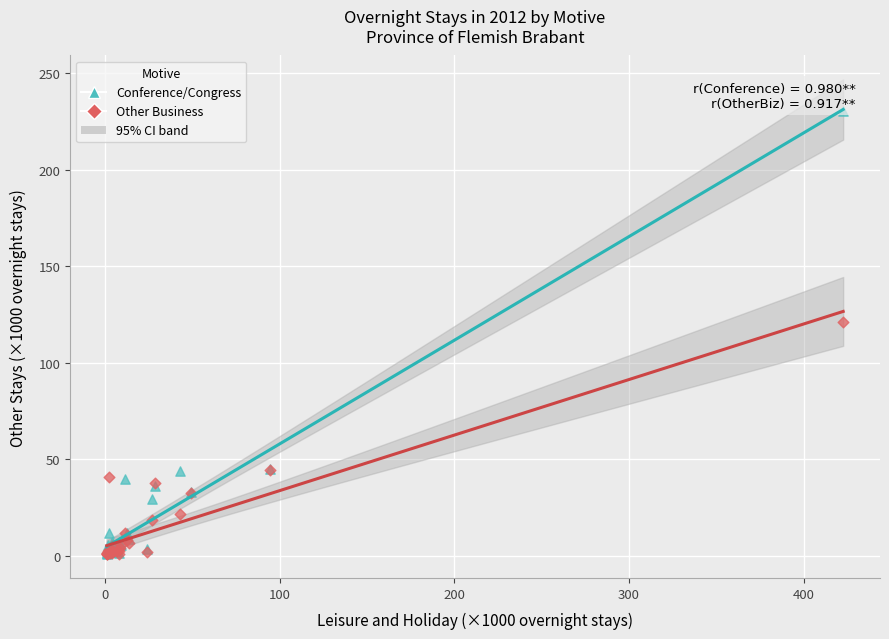

In the Conference/Congress series, what Y value is closest to 115?

44.7